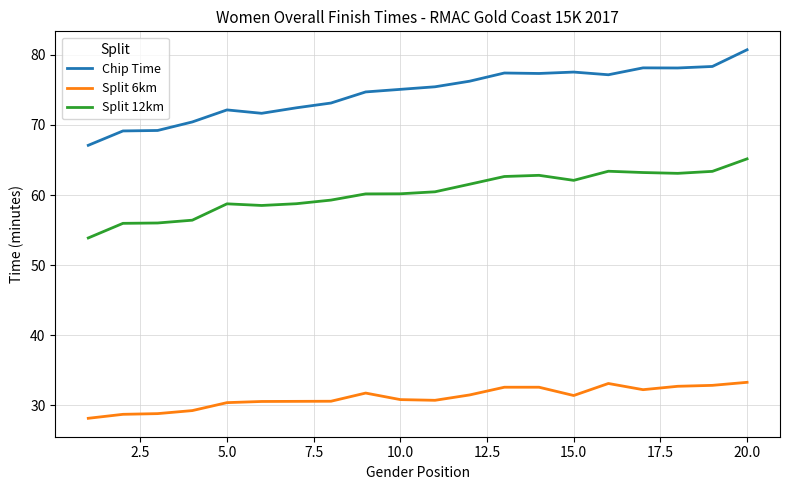

What is the difference between the maximum and minimum values in the Split 6km series?

5.1